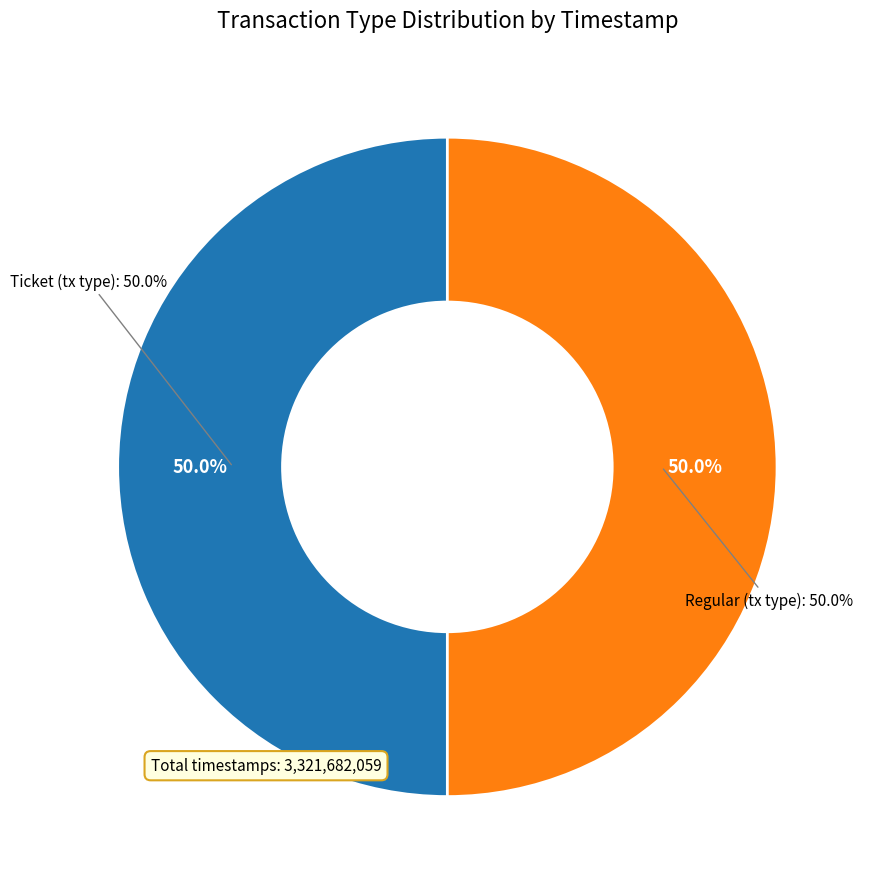

Is it true that Ticket is 50% of the pie?

True